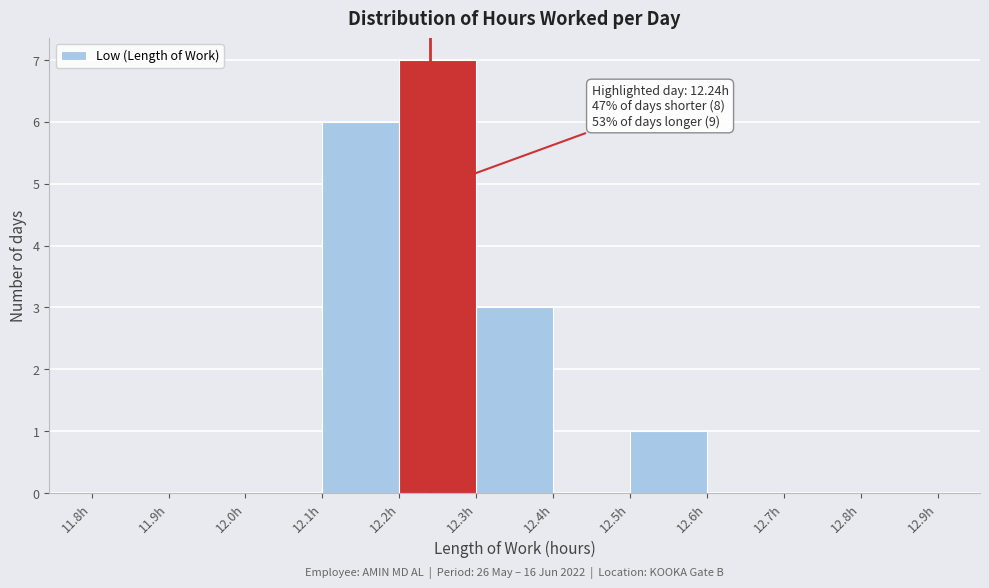

Which range on the x-axis has the tallest bar?

12.2 to 12.3